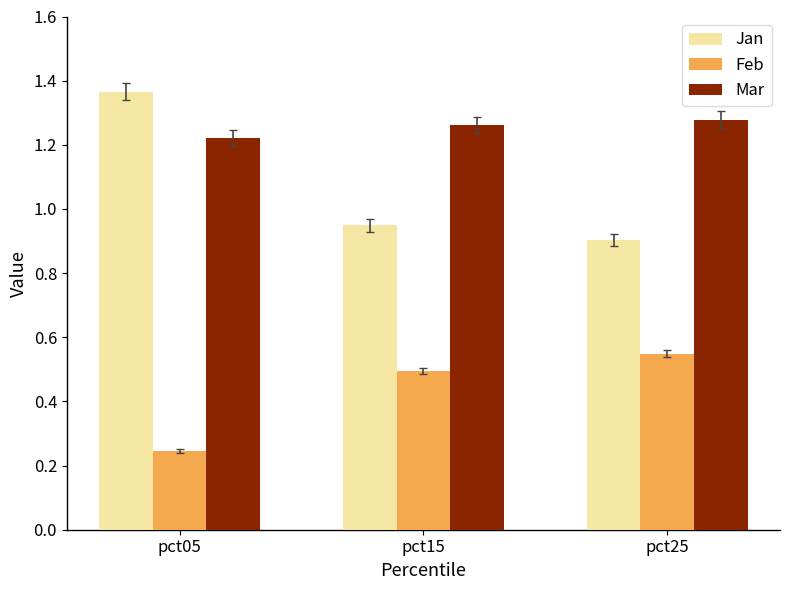

At which label is Mar closest to 1?

pct05